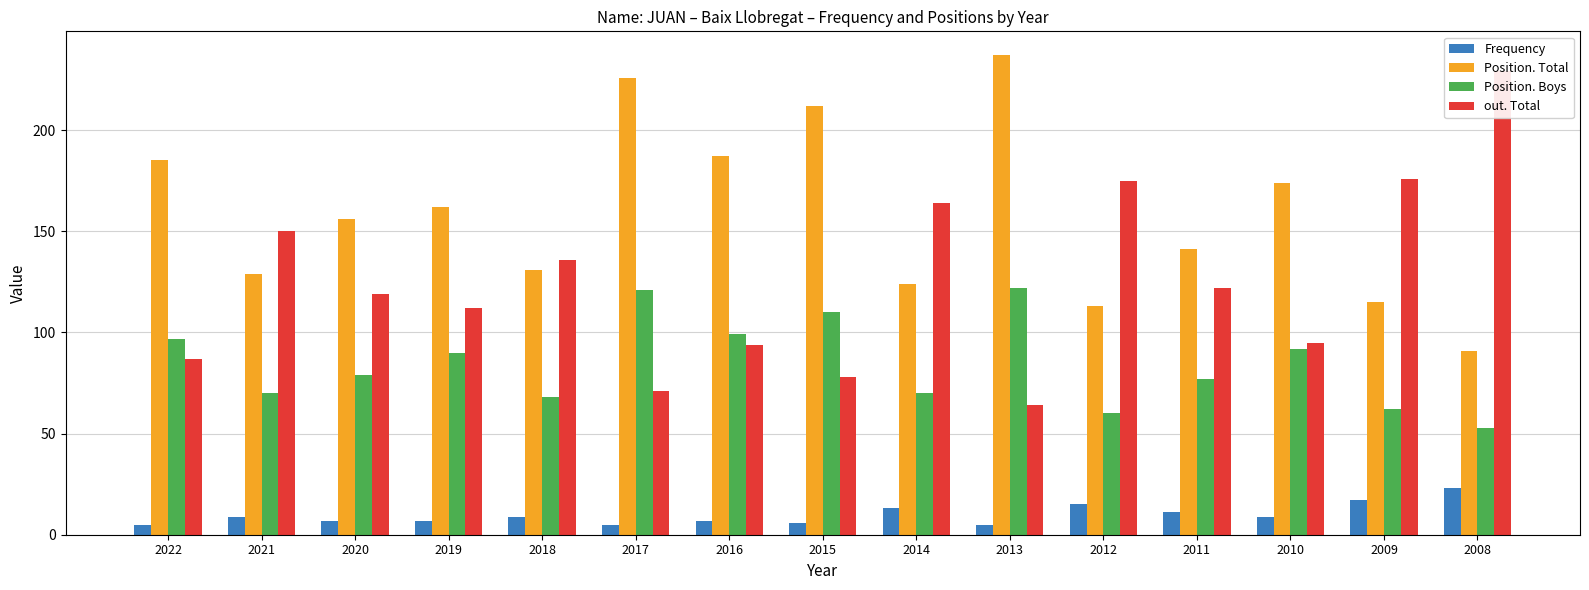

The value of Position. Total at 2017 is 226. True or false?

True